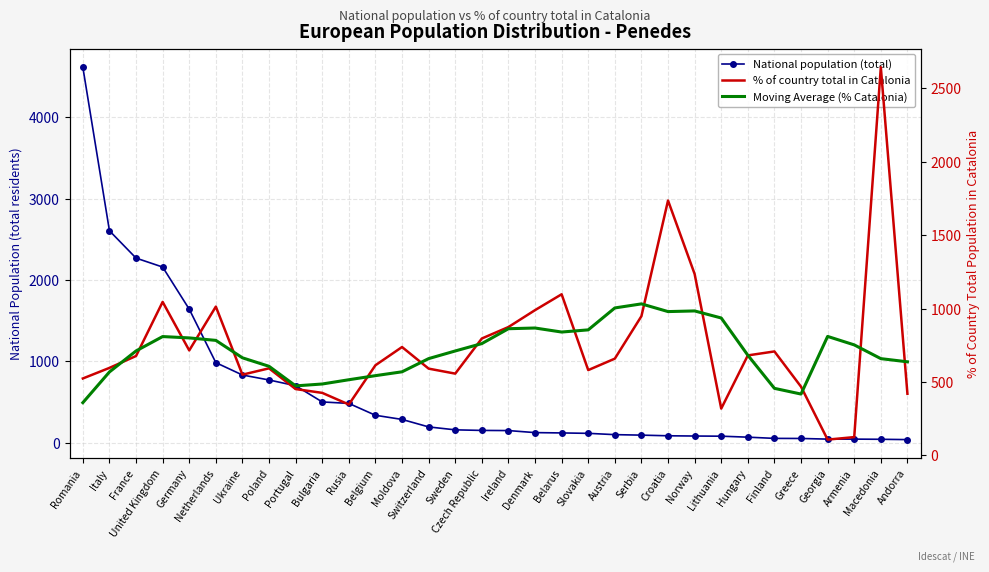

Reading right to left, list all the values displayed in this chart.

National population (total): 38.0	42.0	44.0	44.0	52.0	53.0	68.0	80.0	82.0	85.0	93.0	99.0	115.0	120.0	124.0	149.0	151.0	158.0	194.0	286.0	337.0	483.0	501.0	700.0	771.0	832.0	984.0	1641.0	2159.0	2269.0	2605.0	4615.0
% of country total in Catalonia: 420.0	2642.0	125.0	108.0	468.0	708.0	681.0	319.0	1235.0	1735.0	948.0	659.0	581.0	1097.0	989.0	874.0	796.0	557.0	591.0	738.0	614.0	347.0	426.0	452.0	593.0	550.0	1013.0	715.0	1045.0	677.0	596.0	524.0
Moving Average (% Catalonia): 637.4	659.0	752.6	810.2	418.0	456.8	682.2	935.6	983.6	979.2	1031.6	1004.0	854.8	840.0	867.4	862.6	761.4	711.2	659.2	569.4	543.2	515.4	486.4	473.6	606.8	664.6	783.2	800.0	809.2	711.4	568.4	359.4